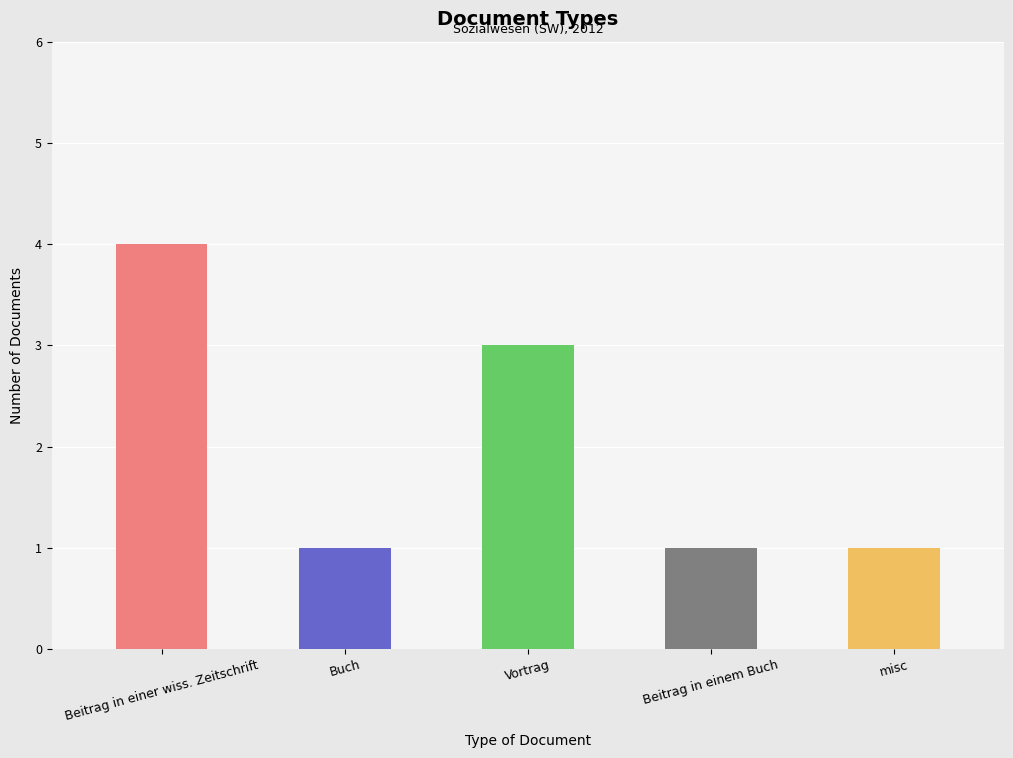

How many data points does each series have?

5